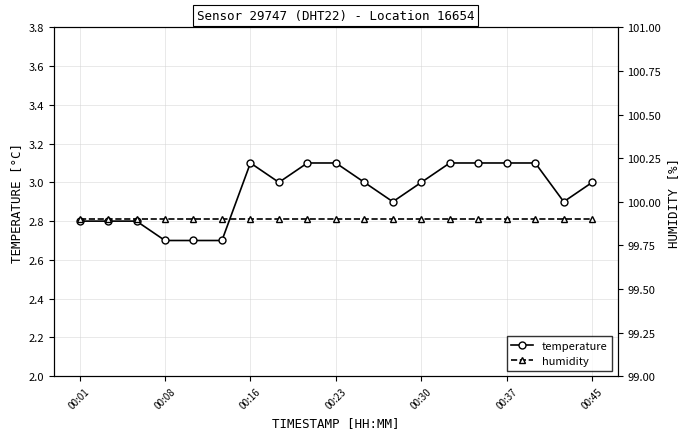

Count the temperature values in the range 2 to 3.

12